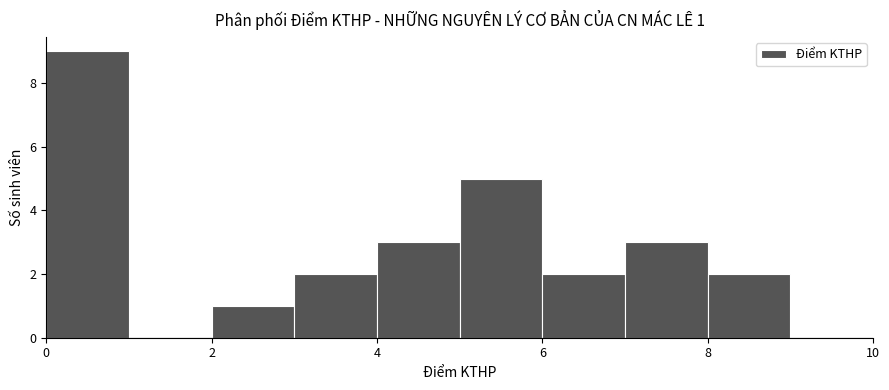

Which range on the x-axis has the tallest bar?

0 to 1